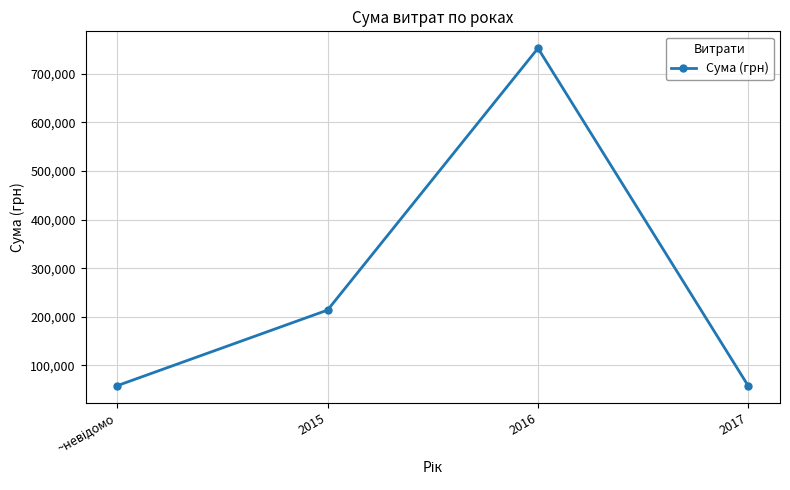

Where is the first local maximum?

2016